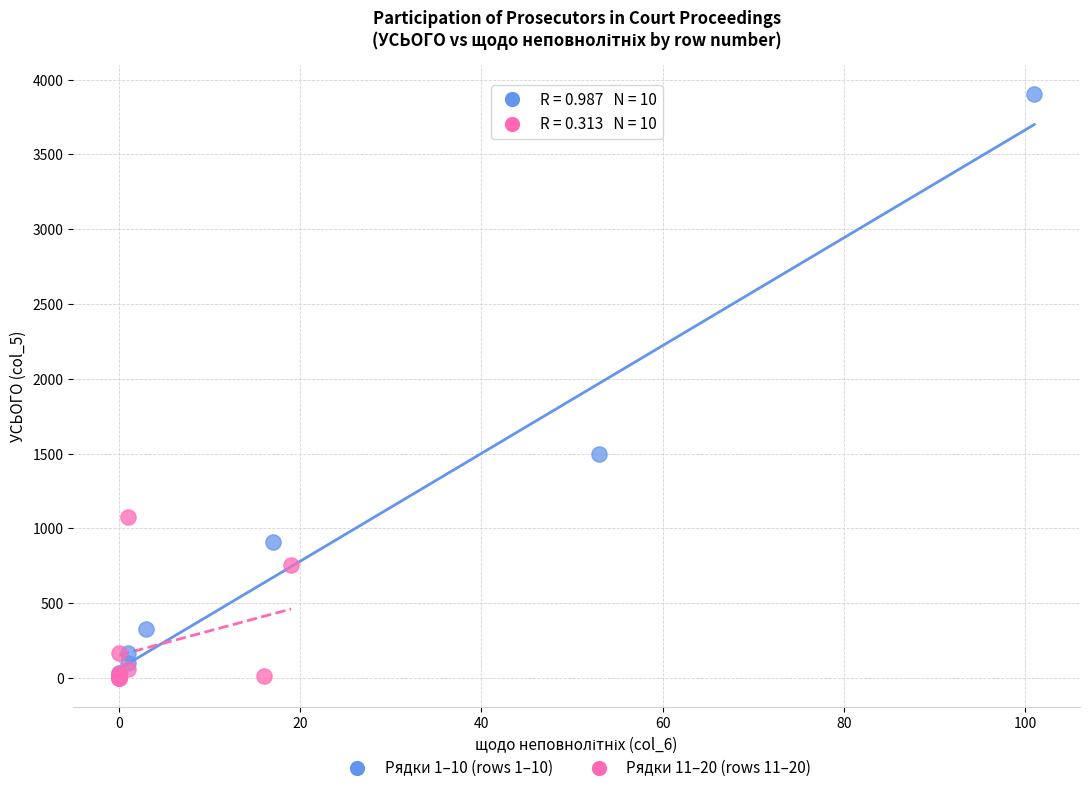

Which series has the widest spread of Y values?

Рядки 1–10 (rows 1–10)